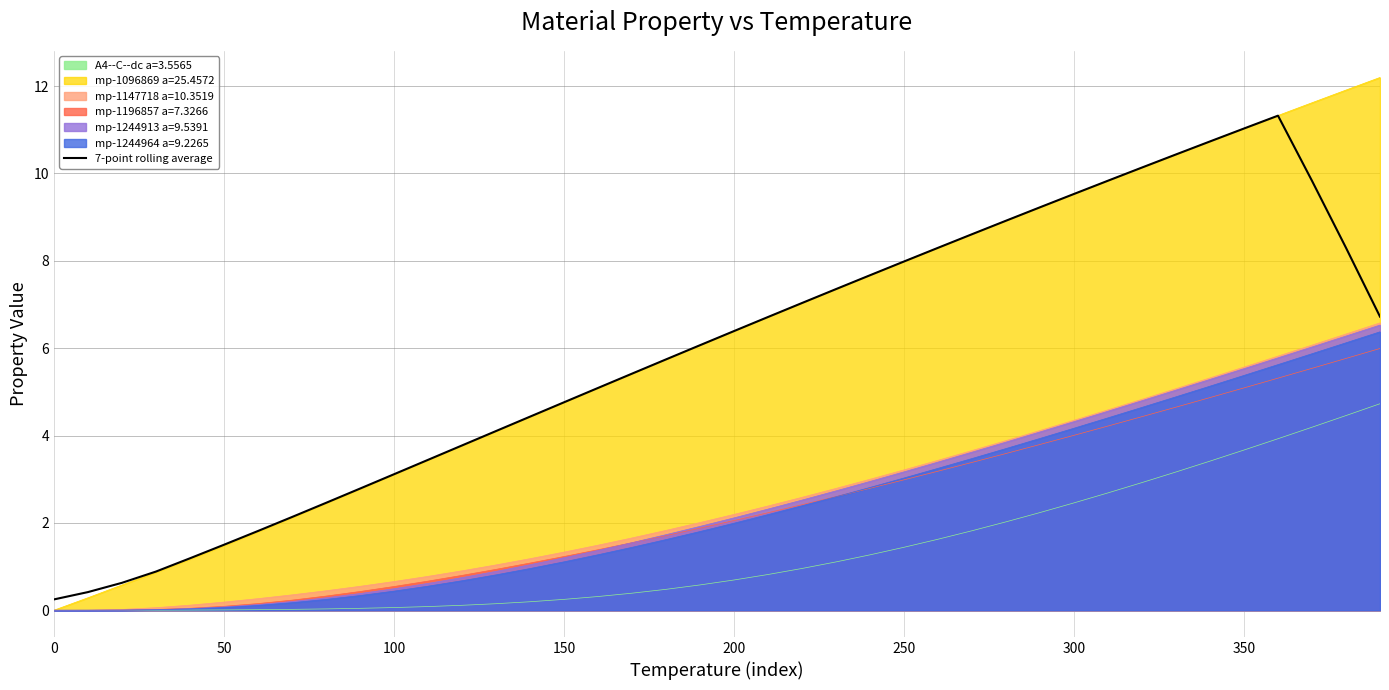

True or false: A4--C--dc a=3.5565 has a value of 0.1 at 100.

True